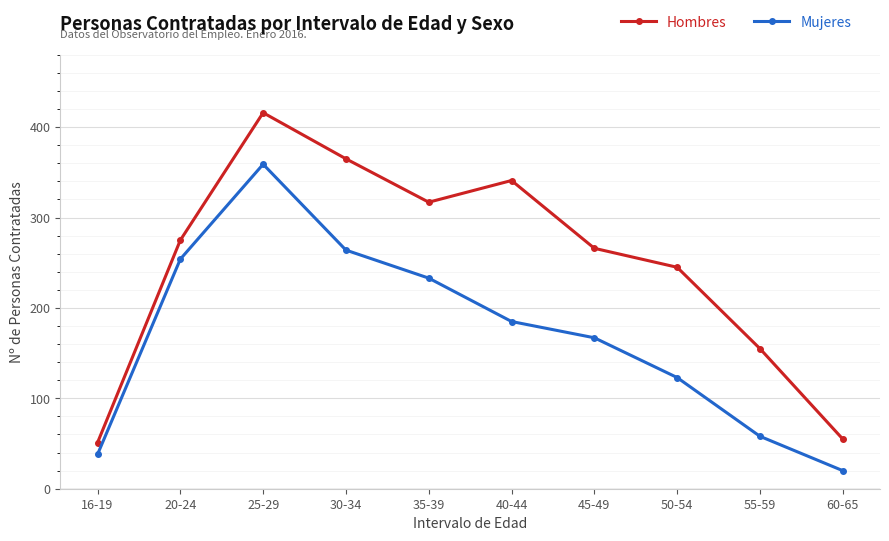

What is the sum of the Hombres values at 45-49 and 55-59?

421